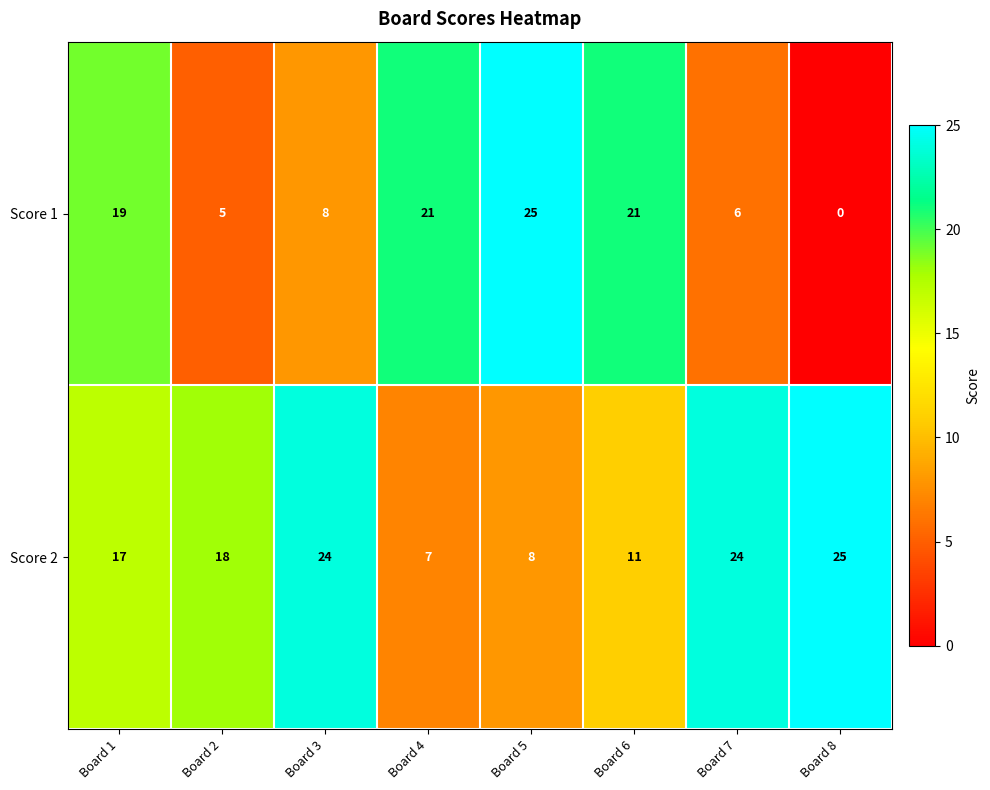

At which category is the sum across all series the highest?

Board 1